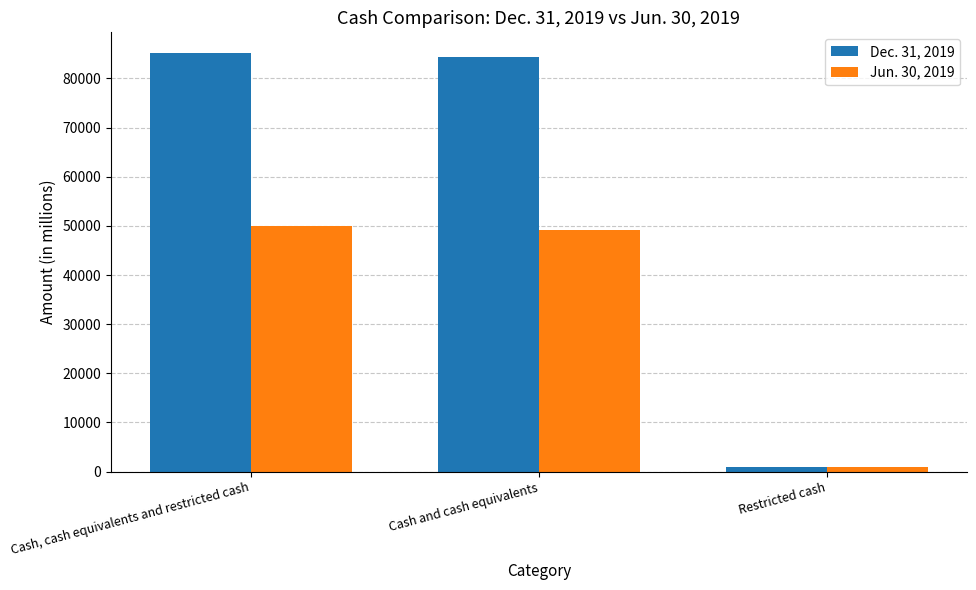

Which category has the lowest value in the Dec. 31, 2019 series?

Restricted cash